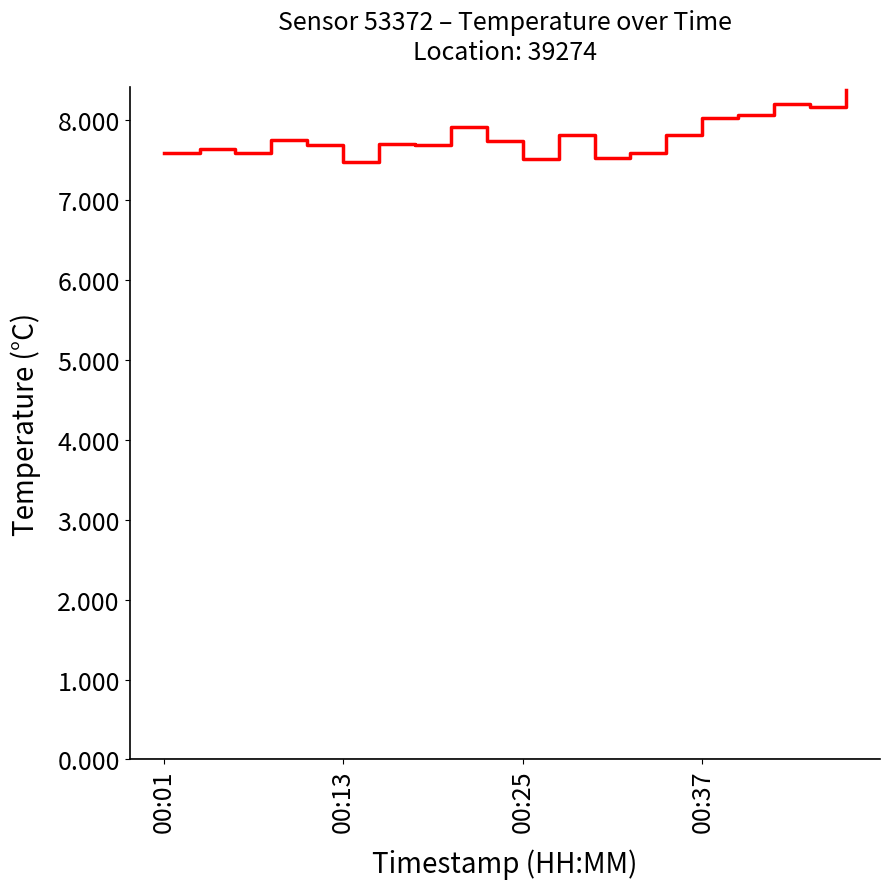

Is this an area chart (filled region under the line)?

No